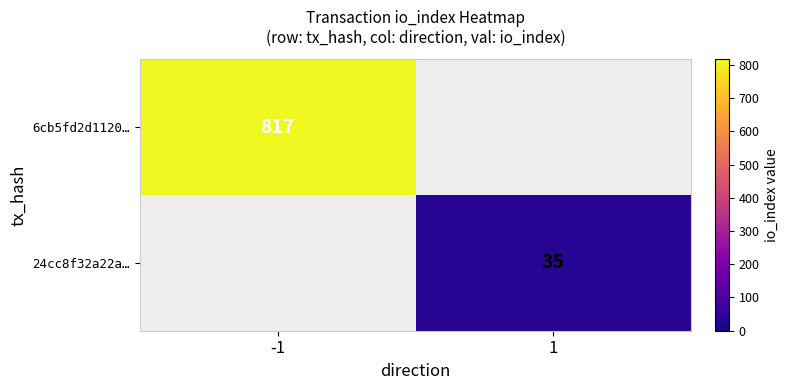

The value of 24cc8f32a22a… at 1 is 35. True or false?

True